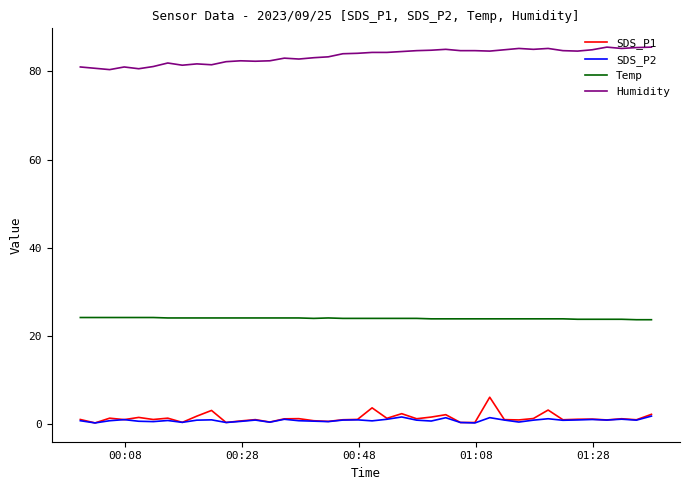

True or false: Humidity and SDS_P2 intersect in this chart.

False